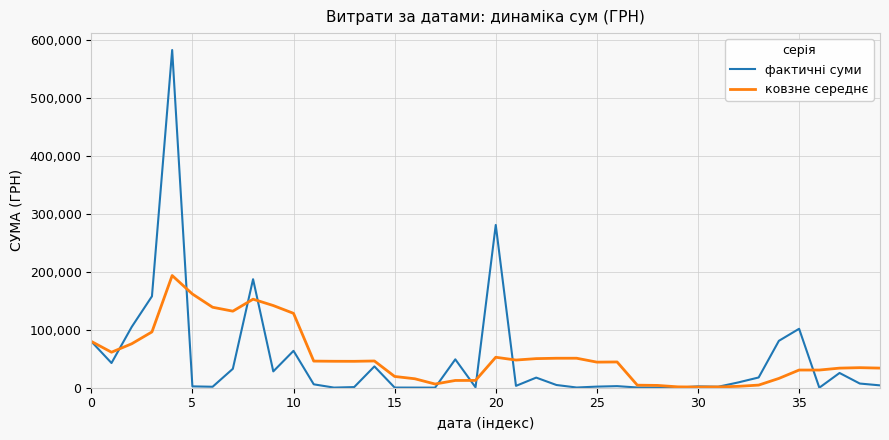

List the series in order of their peak value, highest first.

фактичні суми, ковзне середнє